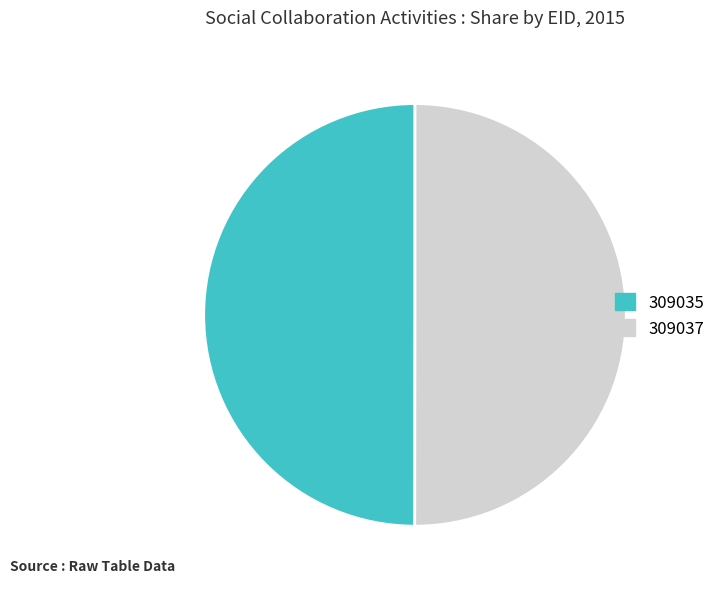

Is it true that 309037 is 50% of the pie?

True